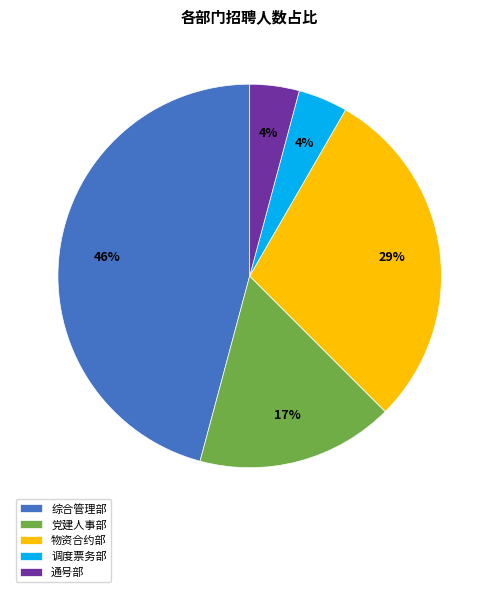

The 调度票务部 slice represents 4% of the pie. True or false?

True